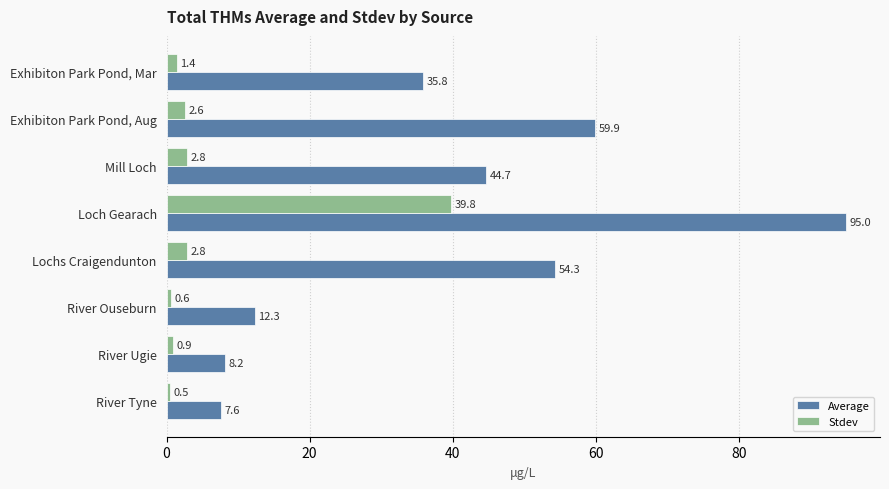

How many data points in Stdev are above 2?

4